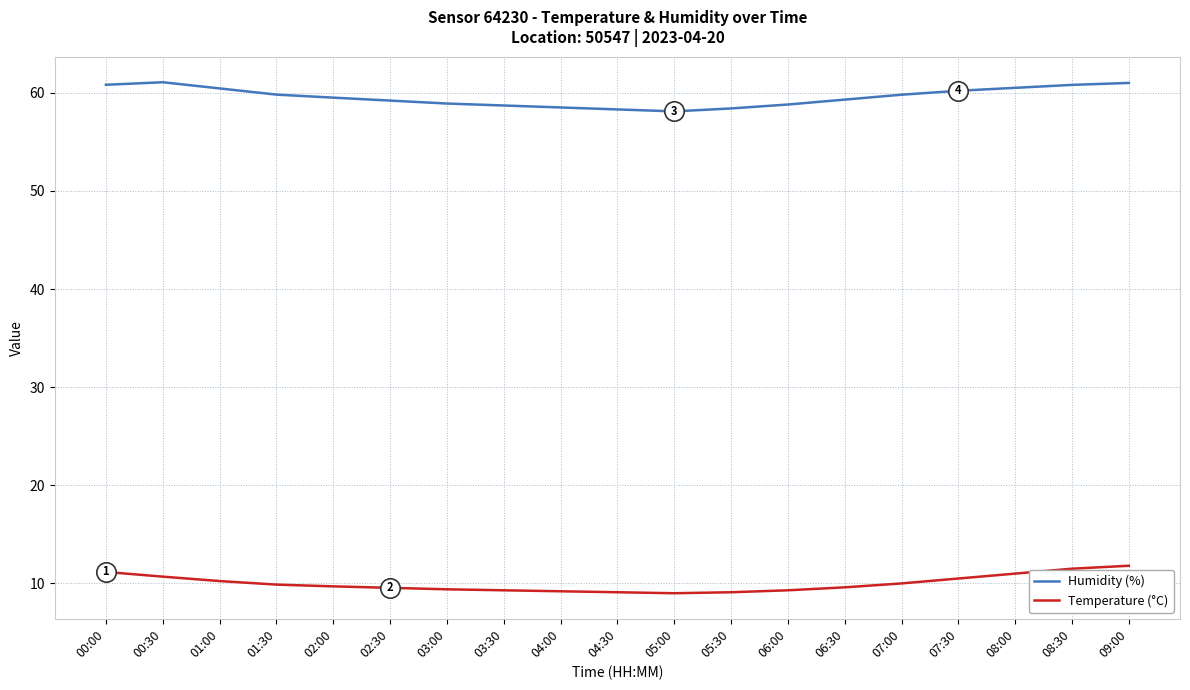

What is the difference between the highest and lowest values at 01:30?

49.9